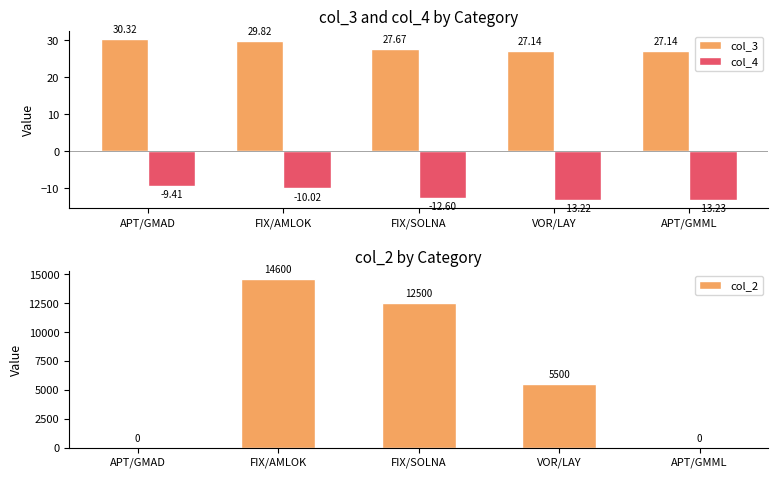

Count the number of categories in the chart.

5